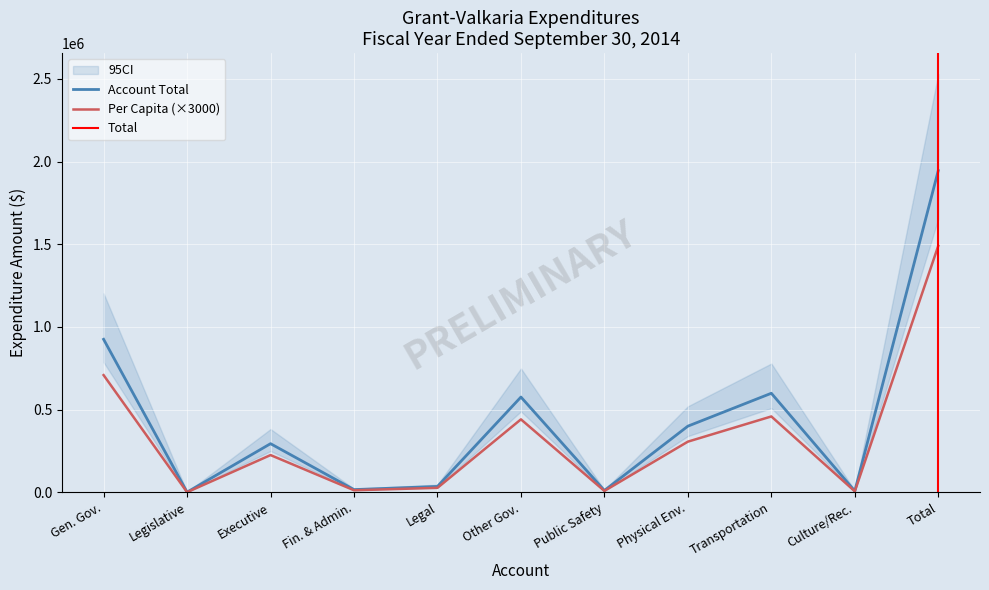

What is the total value across all series at General Government Services?

1851124.3